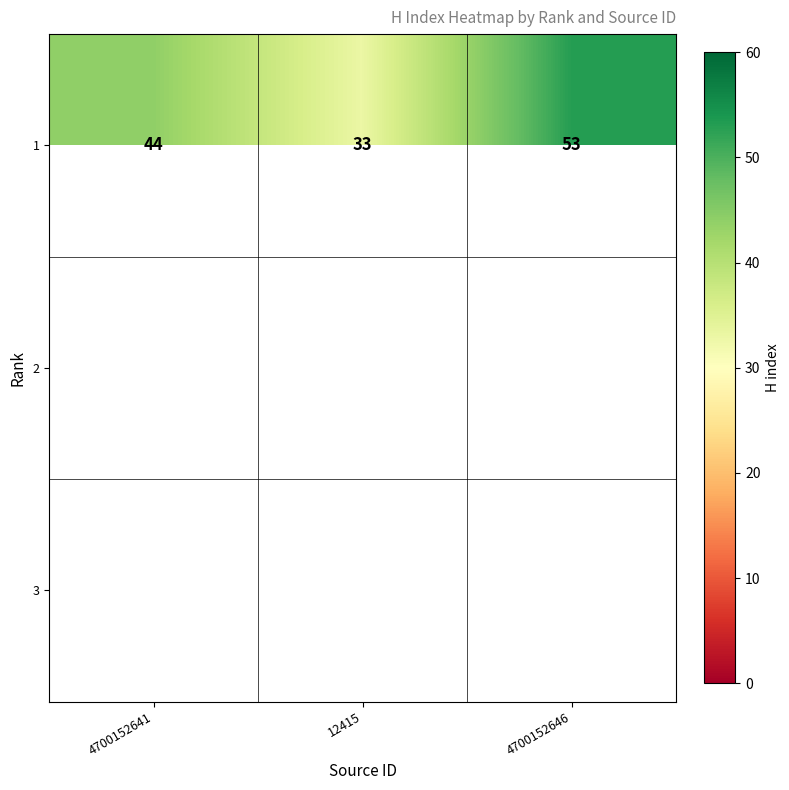

True or false: 1 has a value of 95.0 at 4700152646.

False